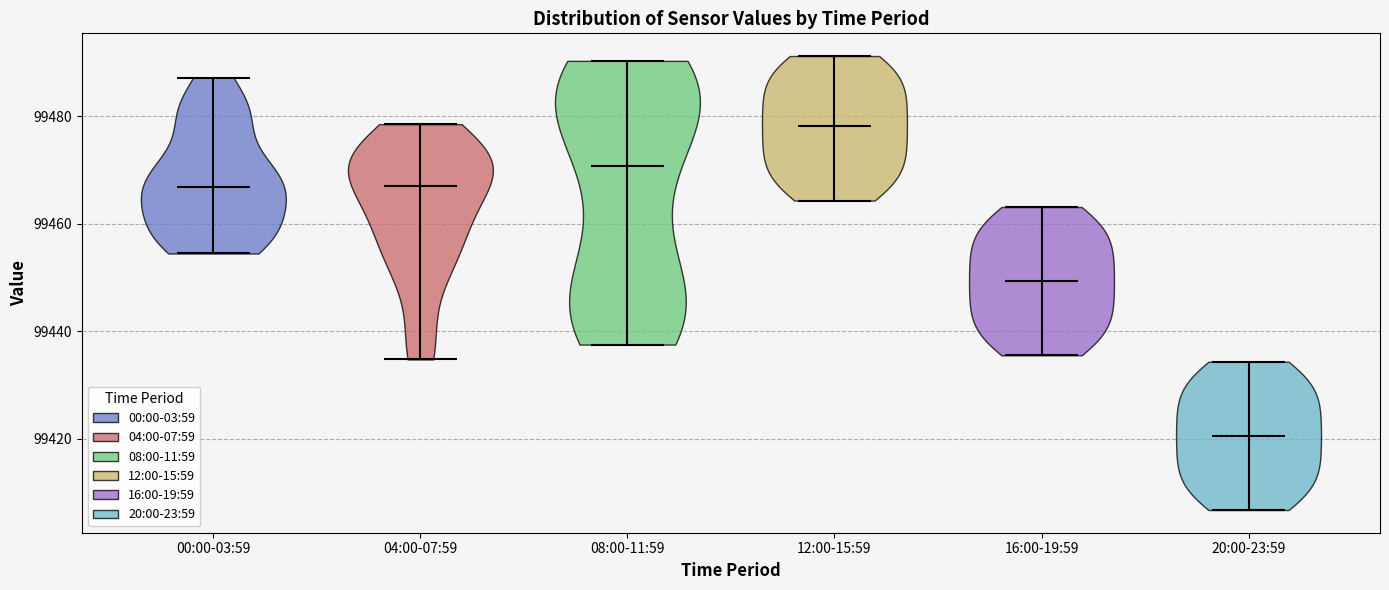

Reading left to right, read every violin against the y-axis: where its median line is, and the lowest and highest points it reaches. The values are not printed on the chart, so give them approximately, as read against the axis.

00:00-03:59: median line 99466, lowest point 99454, highest point 99488
04:00-07:59: median line 99468, lowest point 99434, highest point 99478
08:00-11:59: median line 99470, lowest point 99438, highest point 99490
12:00-15:59: median line 99478, lowest point 99464, highest point 99492
16:00-19:59: median line 99450, lowest point 99436, highest point 99464
20:00-23:59: median line 99420, lowest point 99406, highest point 99434